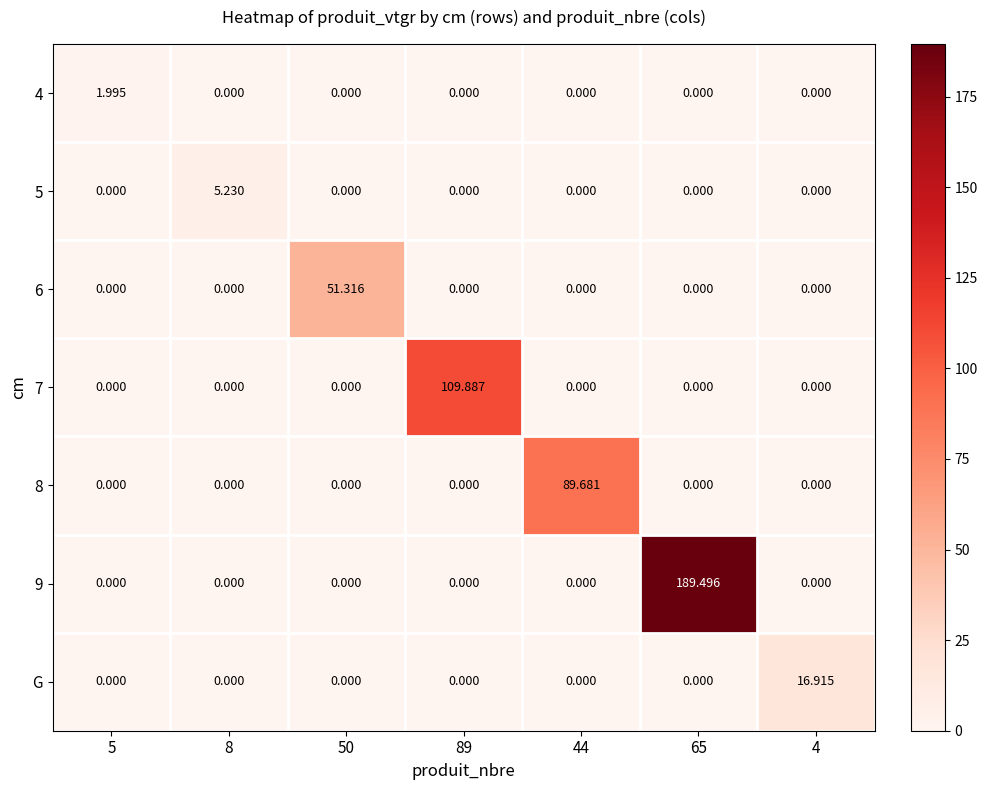

Is the value of 5 at 8 greater than the value of 6 at 44?

Yes